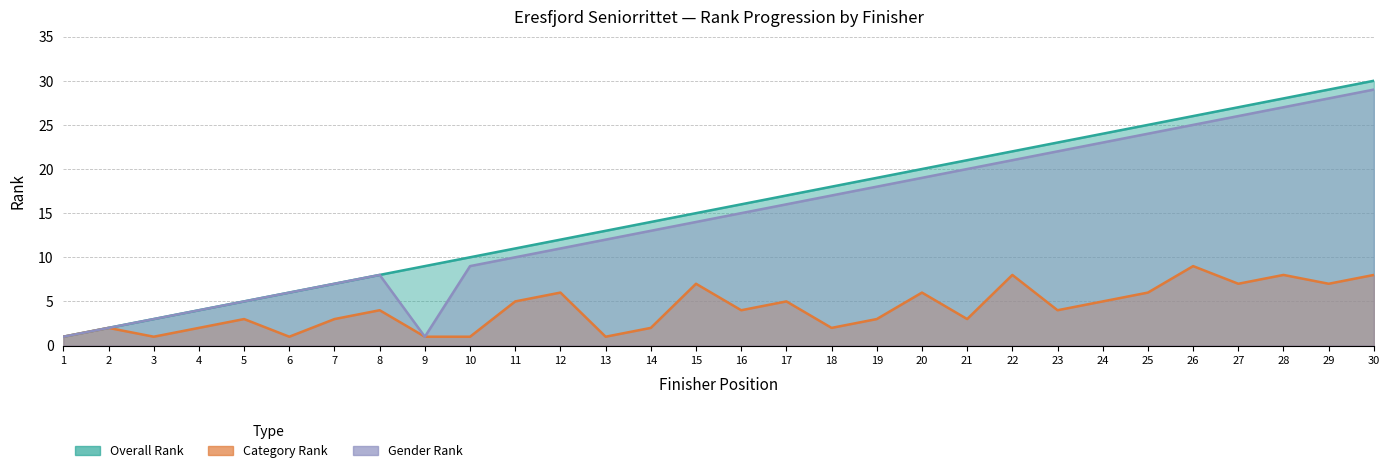

What is the difference between the Overall Rank values at 24 and 14?

10